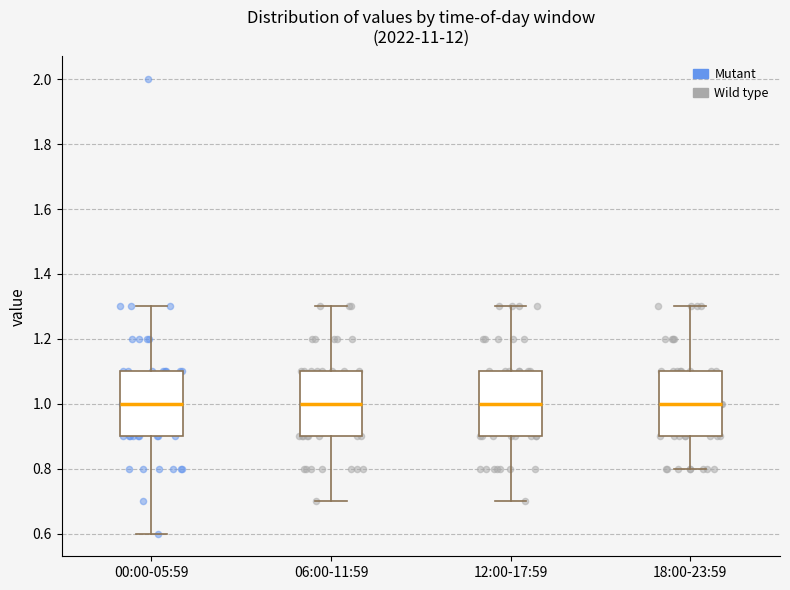

Reading left to right, transcribe this box plot: for each box, give where its median line is, the range the box spans, and where its two whiskers end, as read against the y-axis. The values are not printed on the chart, so give them approximately, as read against the axis.

00:00-05:59: median 1.0, box 0.9 to 1.1, whiskers 0.6 to 1.3
06:00-11:59: median 1.0, box 0.9 to 1.1, whiskers 0.7 to 1.3
12:00-17:59: median 1.0, box 0.9 to 1.1, whiskers 0.7 to 1.3
18:00-23:59: median 1.0, box 0.9 to 1.1, whiskers 0.8 to 1.3